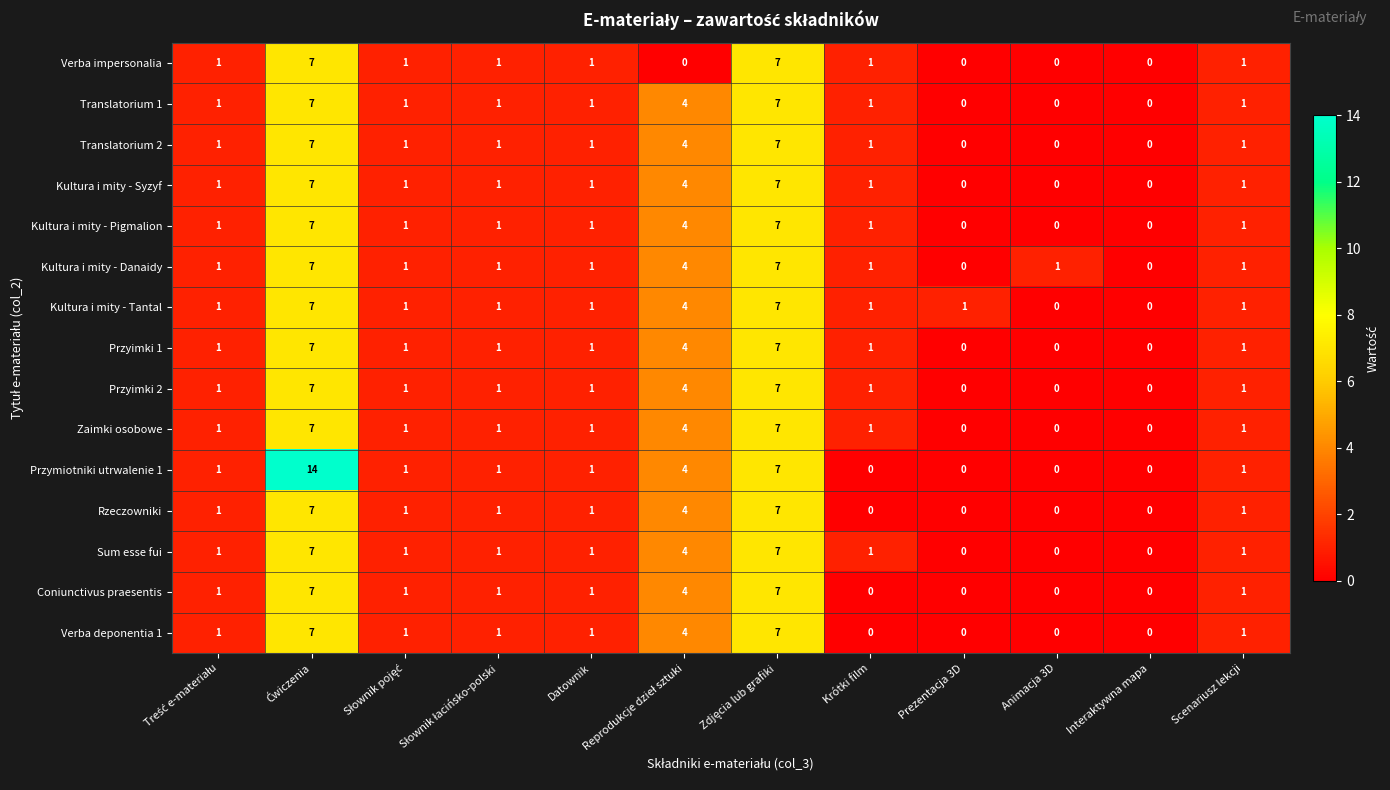

What is the total value across all series at Animacja 3D?

1